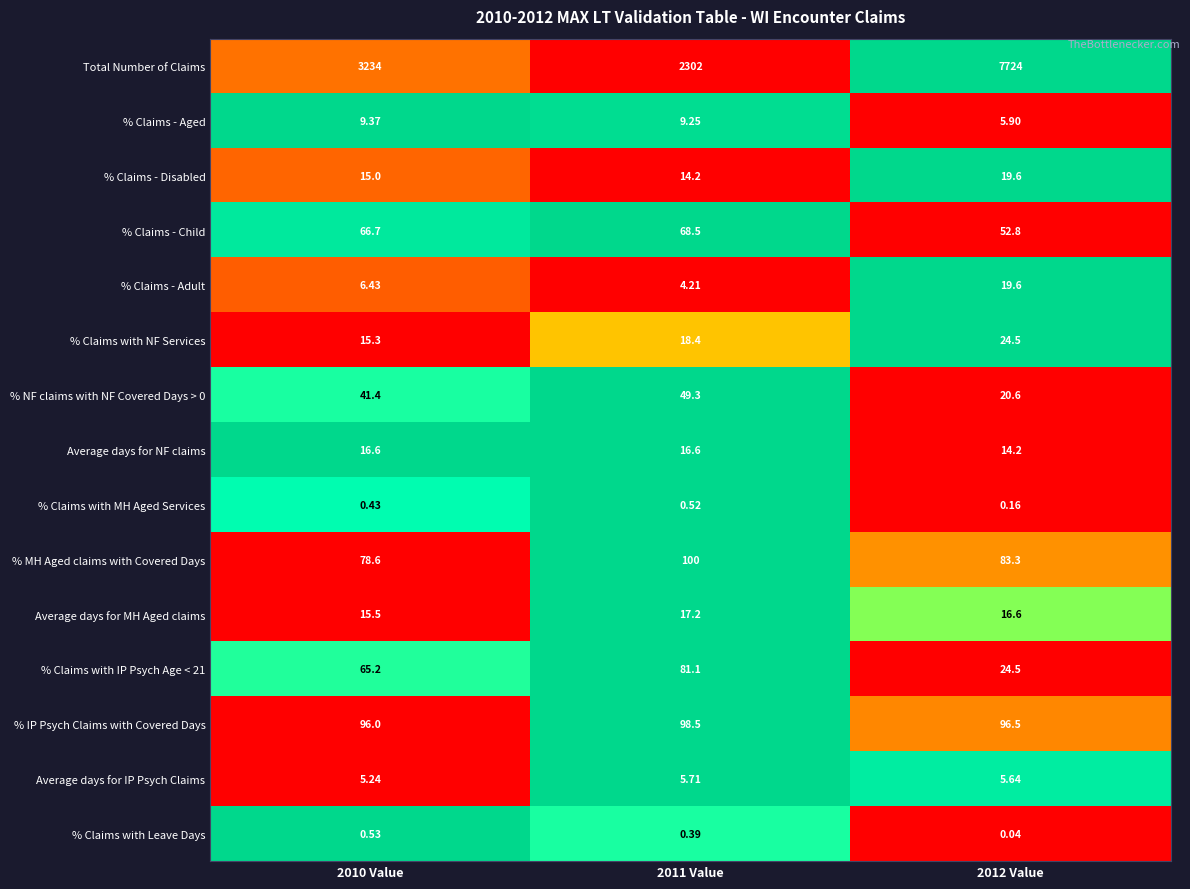

Between 2011 Value and 2012 Value, which series saw the biggest shift?

Total Number of Claims